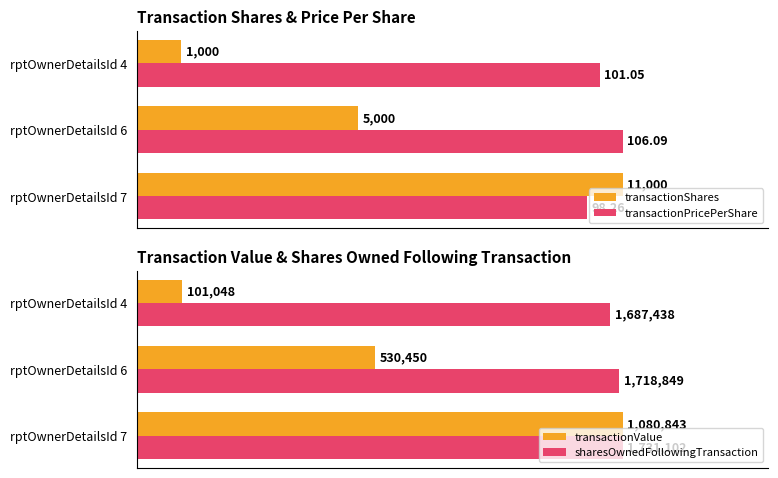

How many categories are shown in the chart?

3